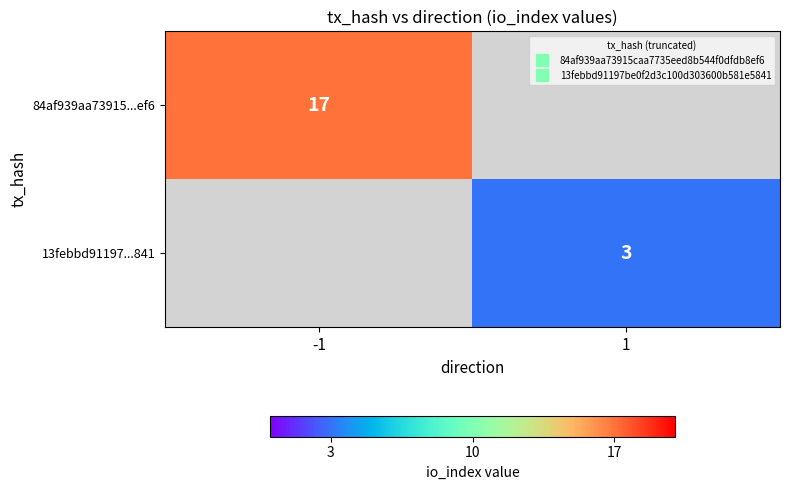

What is the lowest value of the 84af939aa73915...ef6 series?

17.0